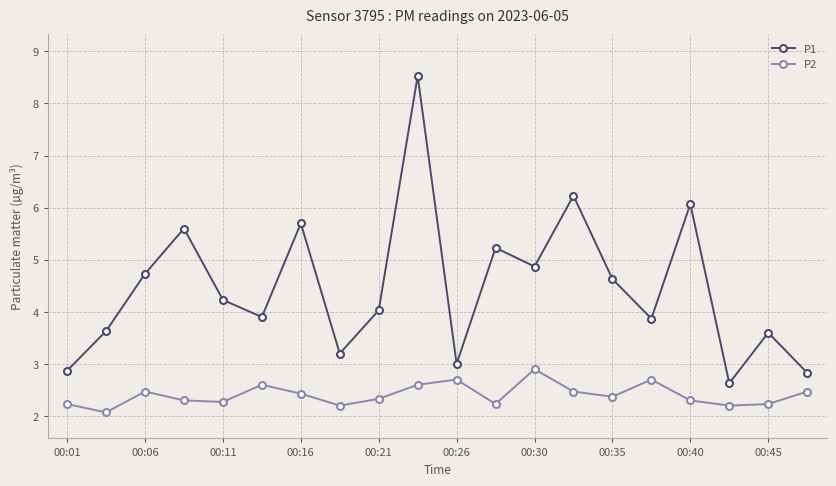

True or false: P2 and P1 cross at least once.

False